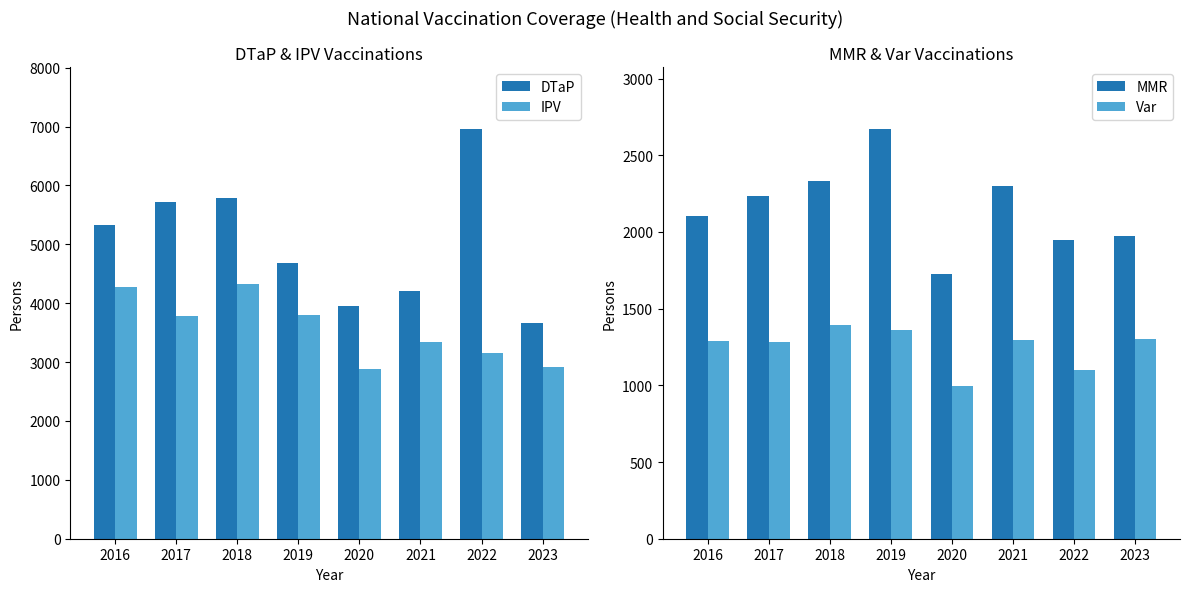

How many data points in Var are above 1294?

3